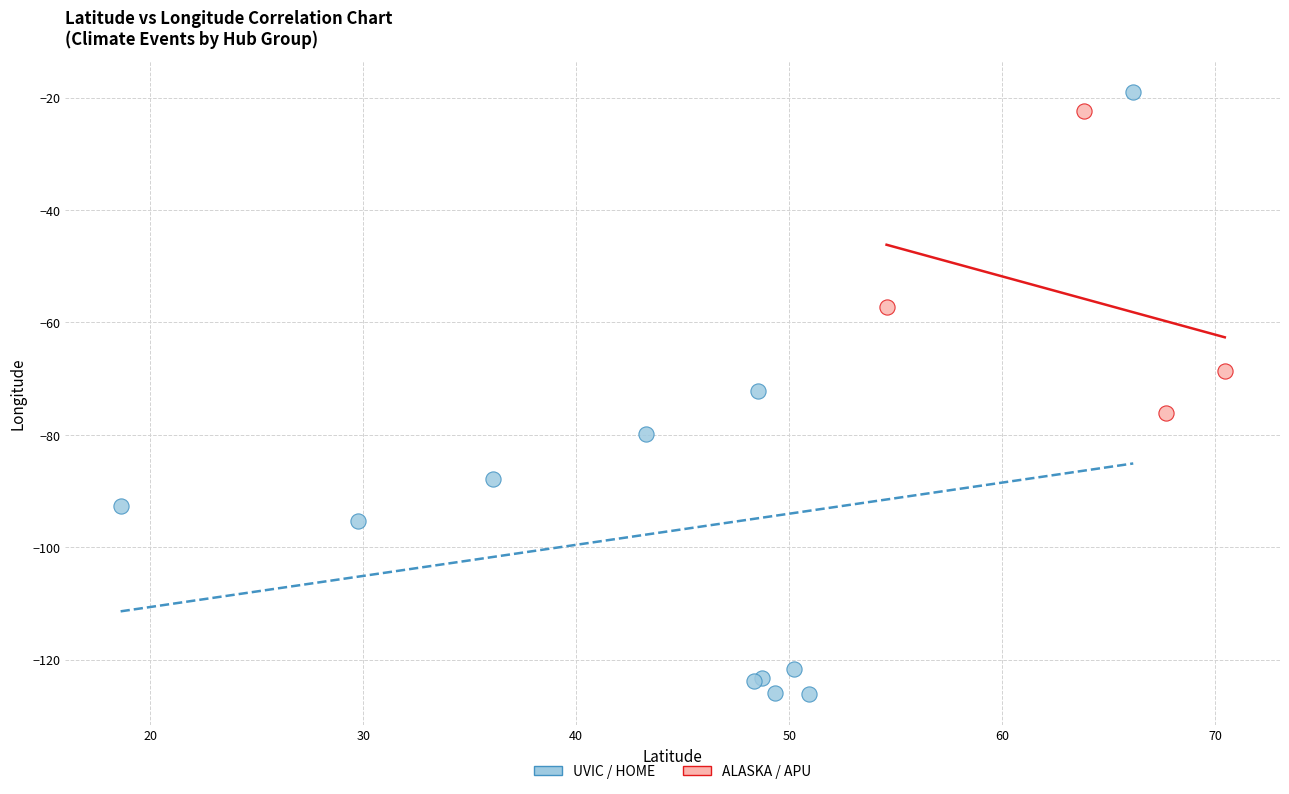

What are all the series names shown in the legend?

UVIC / HOME, ALASKA / APU